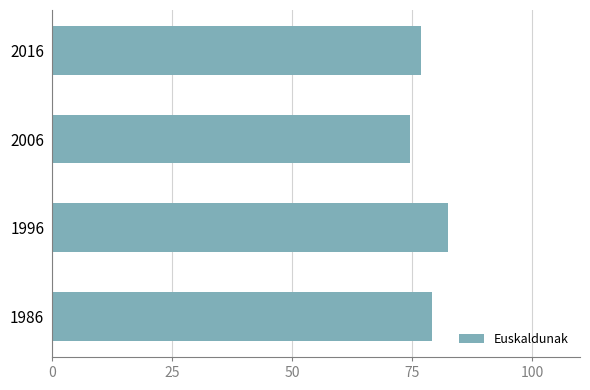

At which category does the chart reach its minimum across all series?

2006